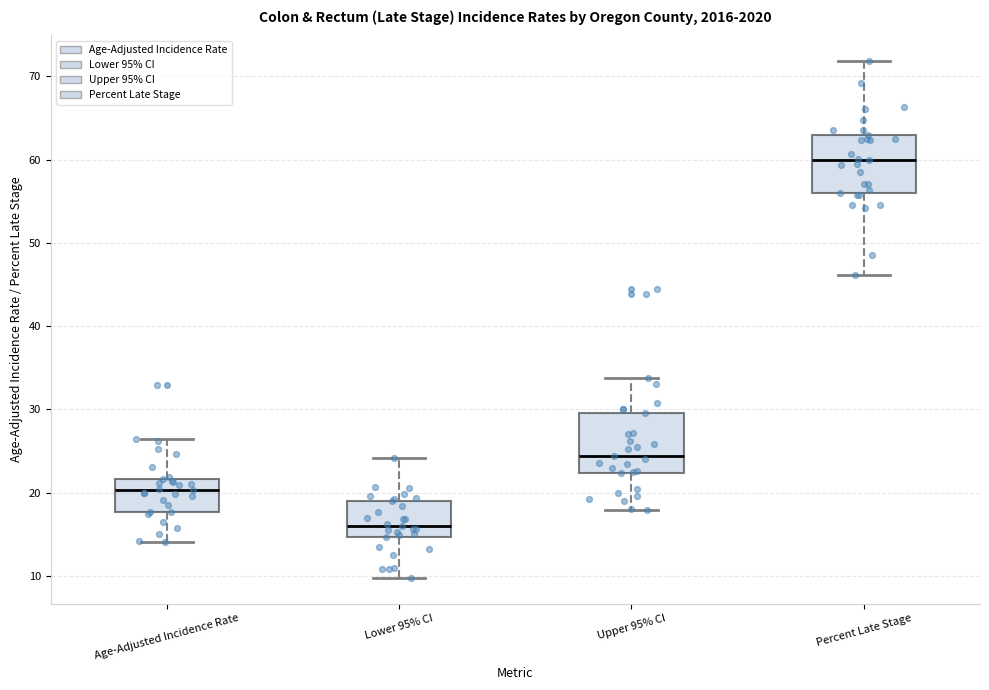

Reading left to right, transcribe this box plot: for each box, give where its median line is, the range the box spans, and where its two whiskers end, as read against the y-axis. The values are not printed on the chart, so give them approximately, as read against the axis.

Age-Adjusted Incidence Rate: median 20, box 18 to 22, whiskers 14 to 26
Lower 95% CI: median 16, box 15 to 19, whiskers 10 to 24
Upper 95% CI: median 24, box 22 to 30, whiskers 18 to 34
Percent Late Stage: median 60, box 56 to 63, whiskers 46 to 72